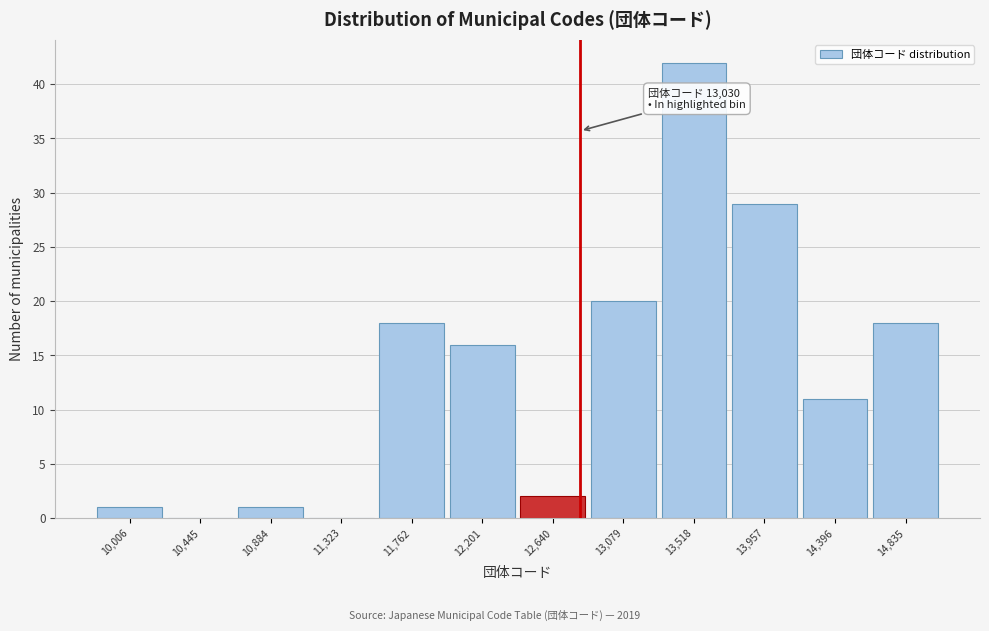

Reading left to right, transcribe all the data shown in this chart.

10,006=1	10,445=0	10,884=1	11,323=0	11,762=18	12,201=16	12,640=2	13,079=20	13,518=42	13,957=29	14,396=11	14,835=18